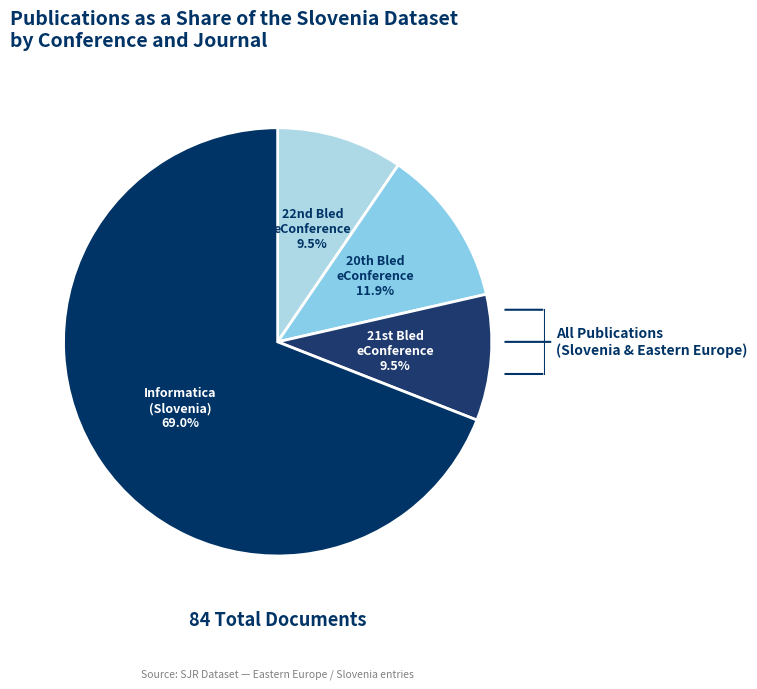

To the nearest percent, what is the average slice percentage?

25%